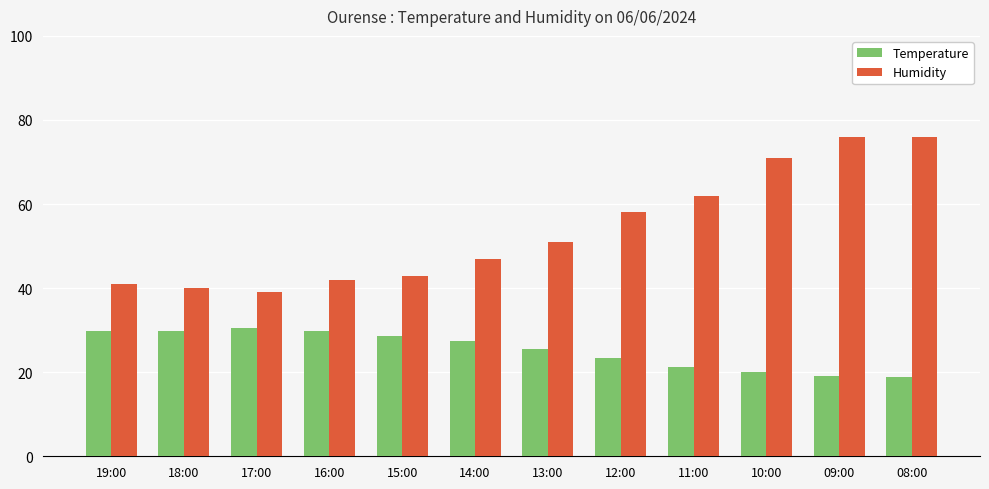

Where is Temperature nearest to the value 24?

12:00